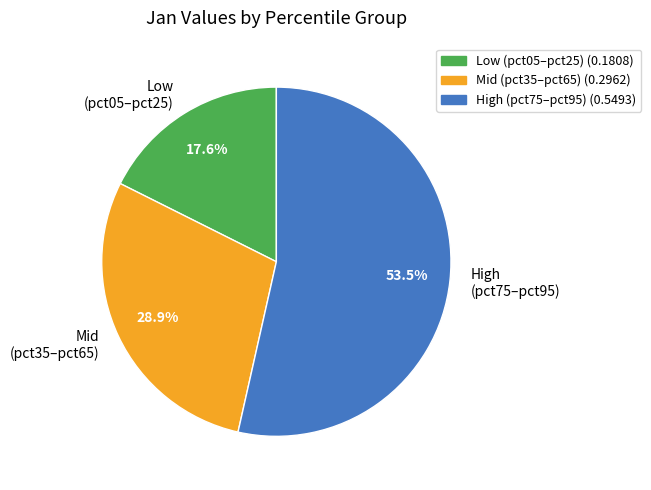

Between Low (pct05–pct25) and Mid (pct35–pct65), which is larger?

Mid (pct35–pct65)